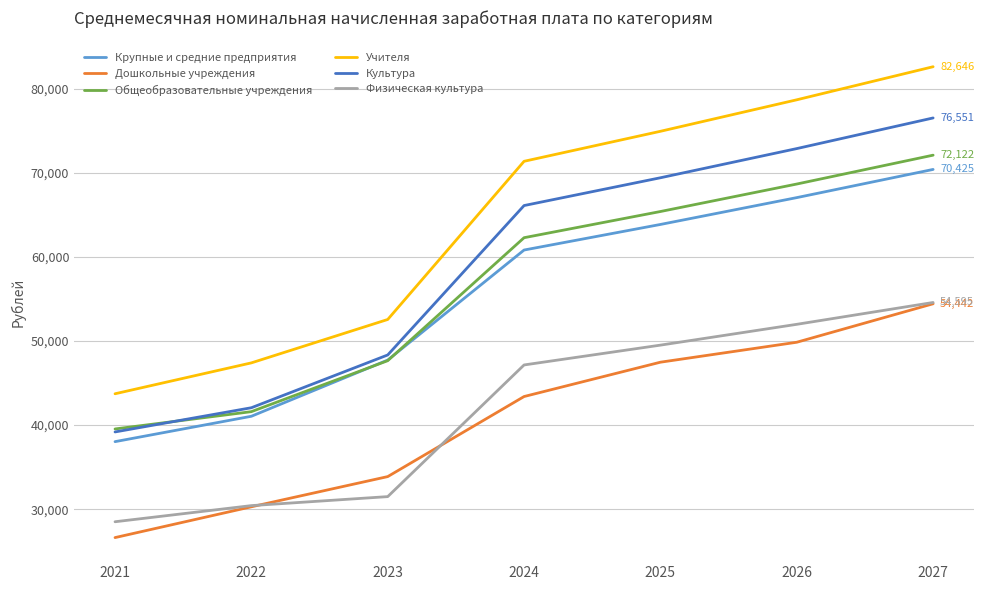

True or false: Культура has a value of 56603.2 at 2022.

False